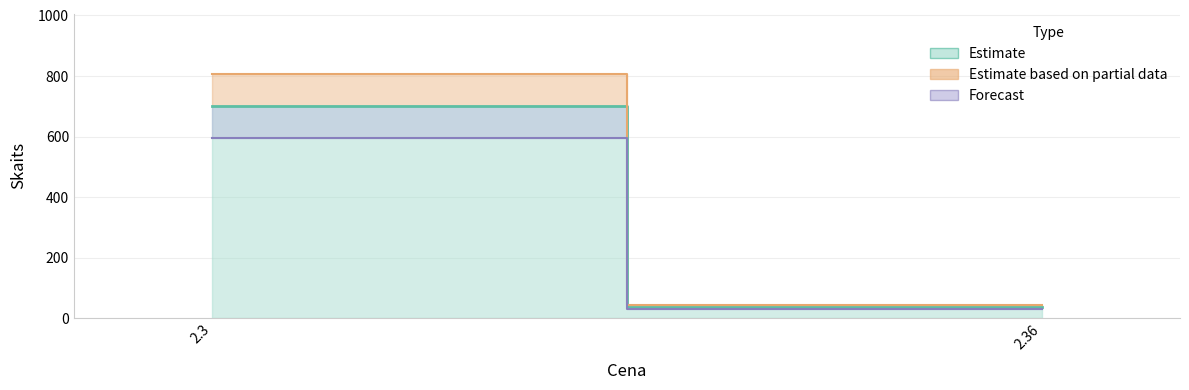

Is it true that the value at 2.36 is 36?

True